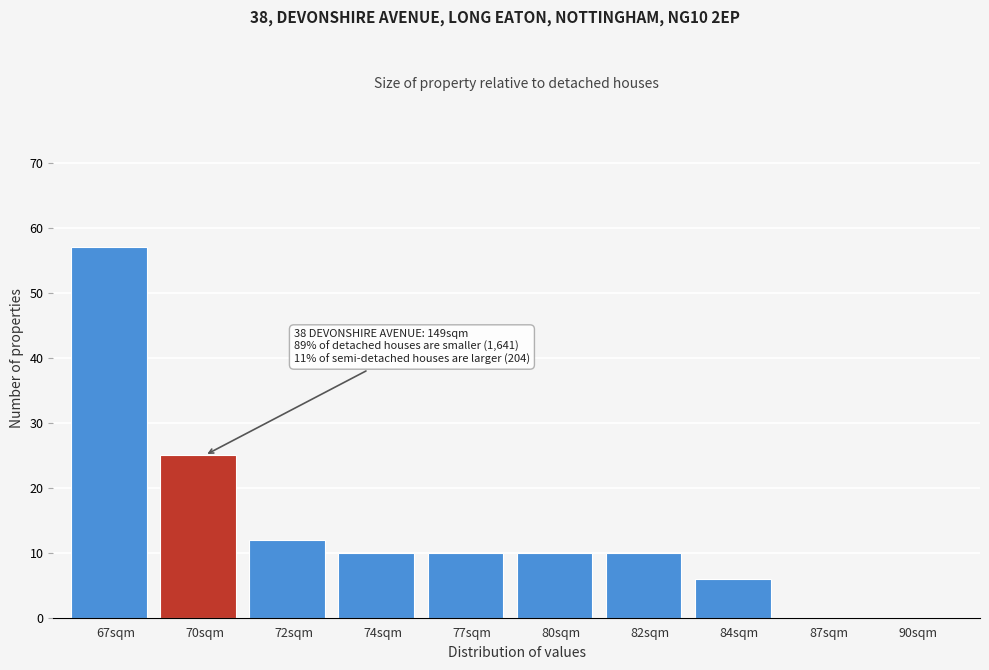

Reading left to right, list all the values displayed in this chart.

67sqm=57	70sqm=25	72sqm=12	74sqm=10	77sqm=10	80sqm=10	82sqm=10	84sqm=6	87sqm=0	90sqm=0